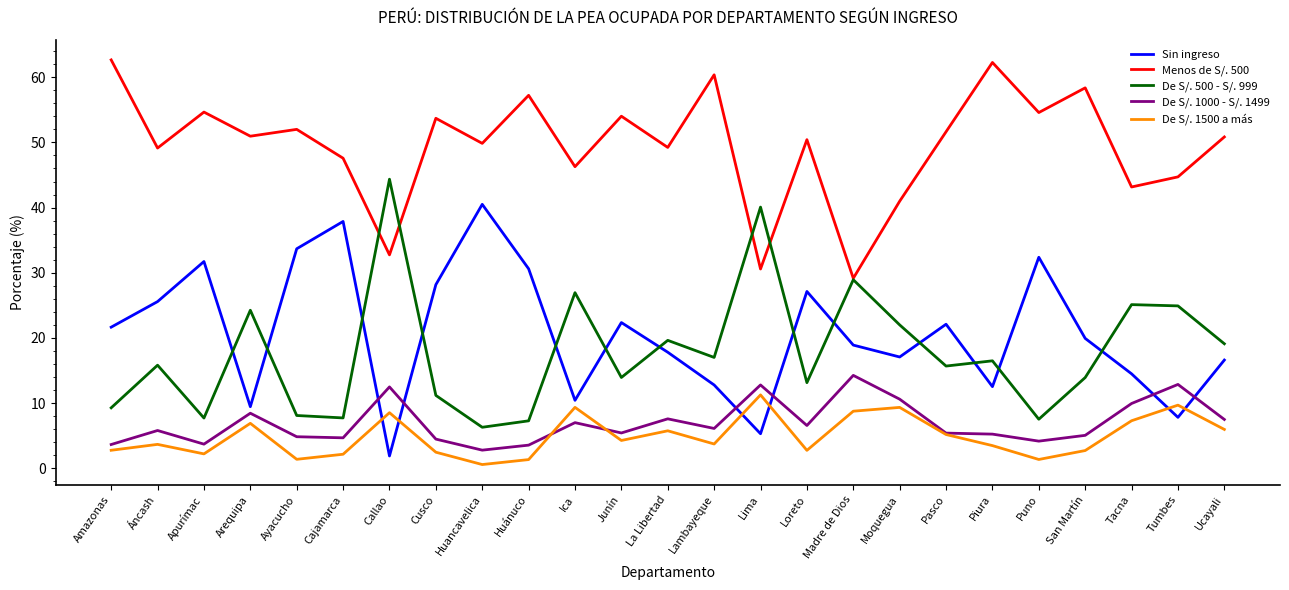

In De S/. 1500 a más, how many points are lower than both neighbors (excluding endpoints)?

7